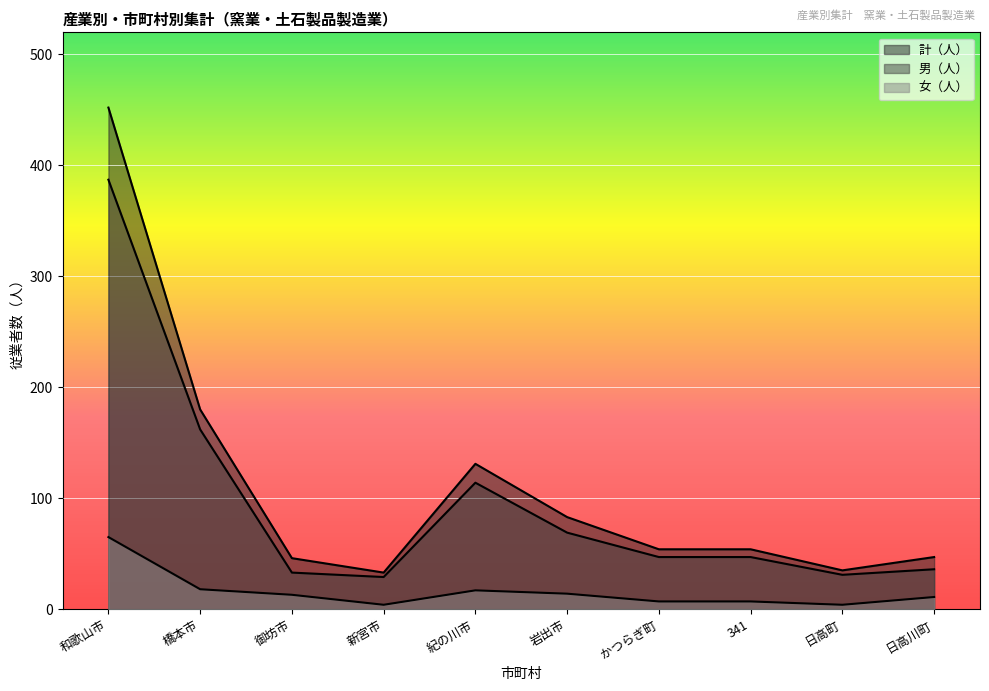

Reading left to right, extract all data points from this chart.

男（人）: 387	162	33	29	114	69	47	47	31	36
計（人）: 452	180	46	33	131	83	54	54	35	47
女（人）: 65	18	13	4	17	14	7	7	4	11